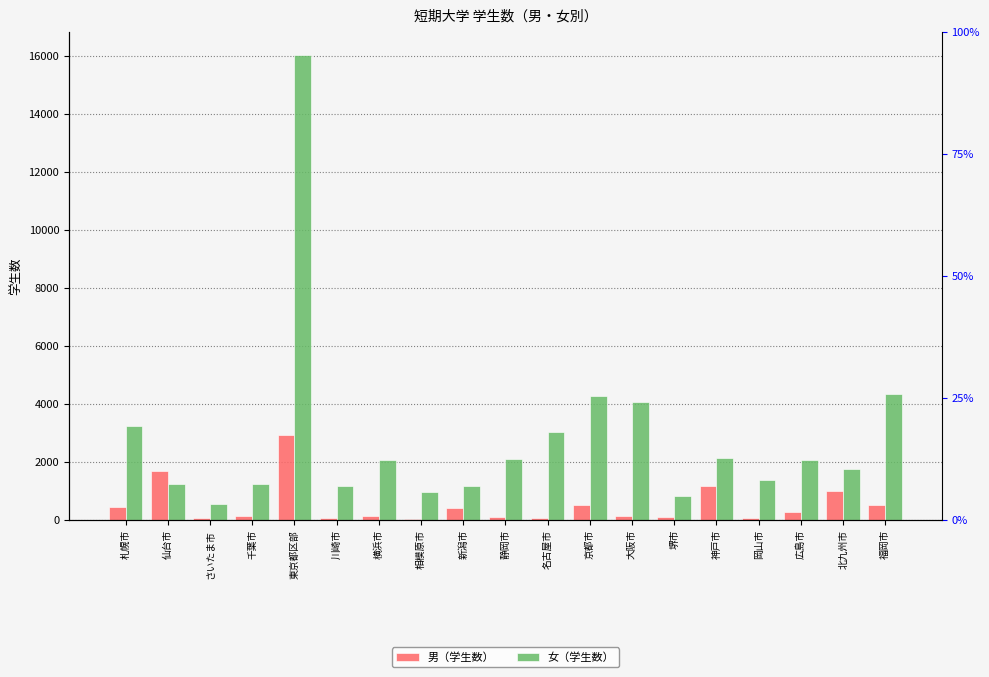

Which series has the largest range (max minus min)?

女（学生数）